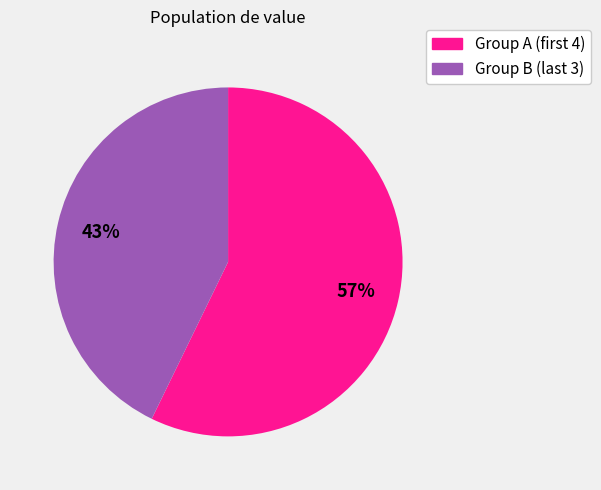

To the nearest percent, what is the average slice percentage?

50%